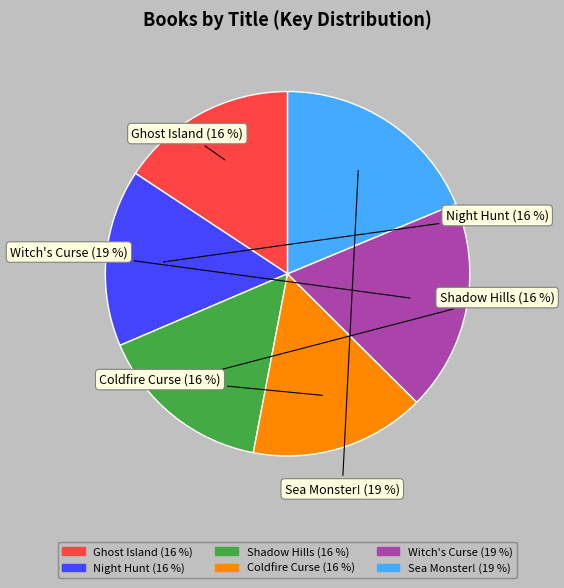

Combined, do Ghost Island and Witch's Curse account for over 50%?

No